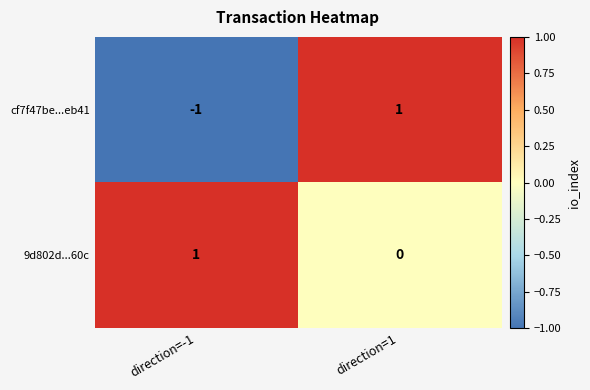

The 9d802d...60c series shows -1 at direction=1. True or false?

False